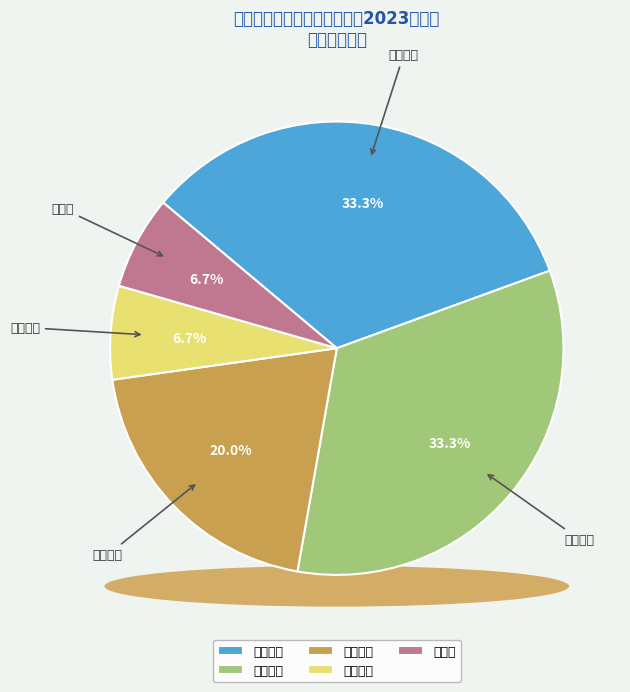

To the nearest percent, what is the average slice percentage?

20%